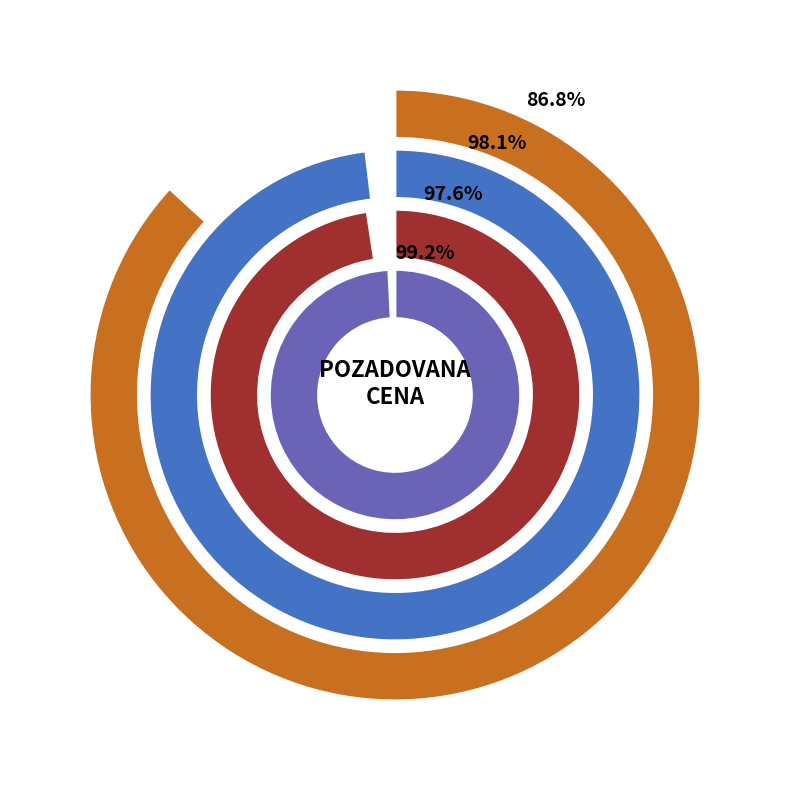

Do 92395 and 90394 together represent more than half of the pie?

No